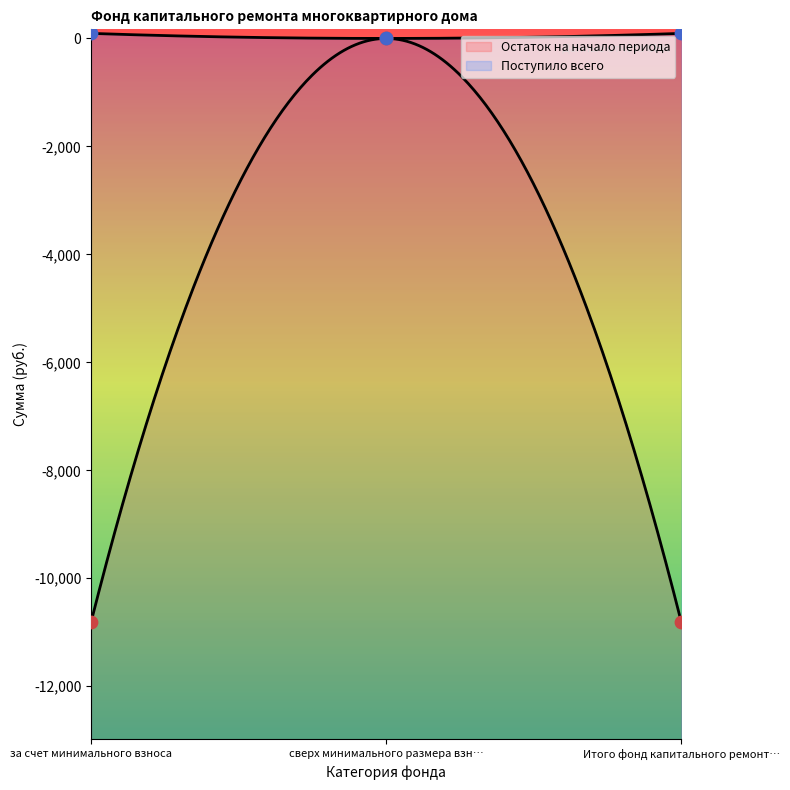

At which category is the sum across all series the highest?

сверх минимального размера взн…